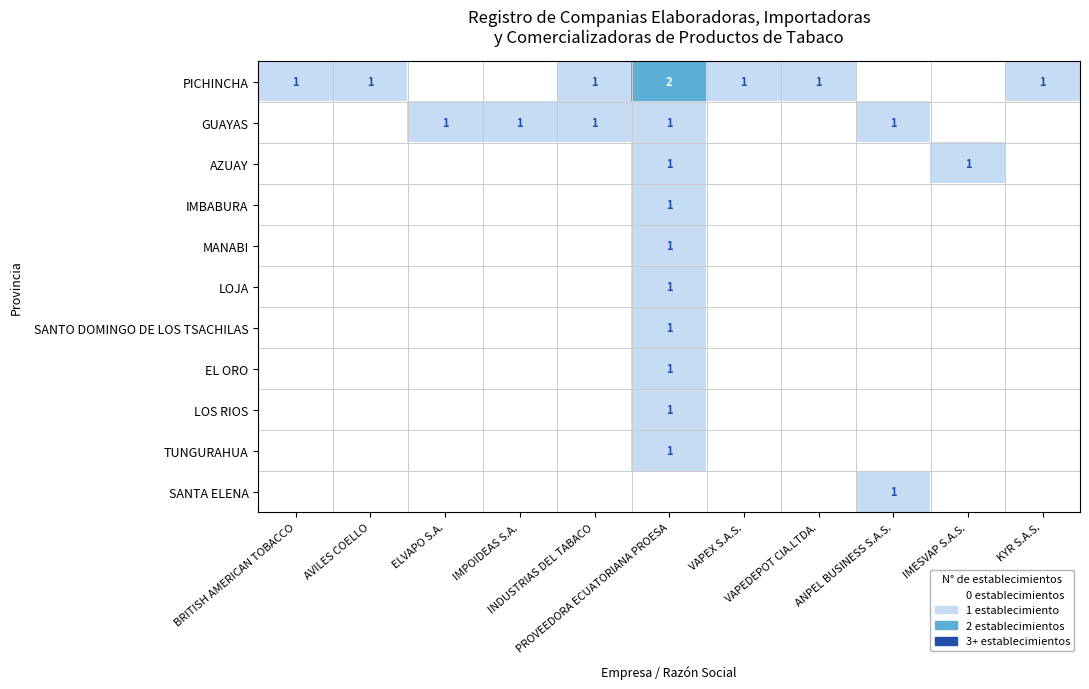

What is the maximum value shown in the chart?

2